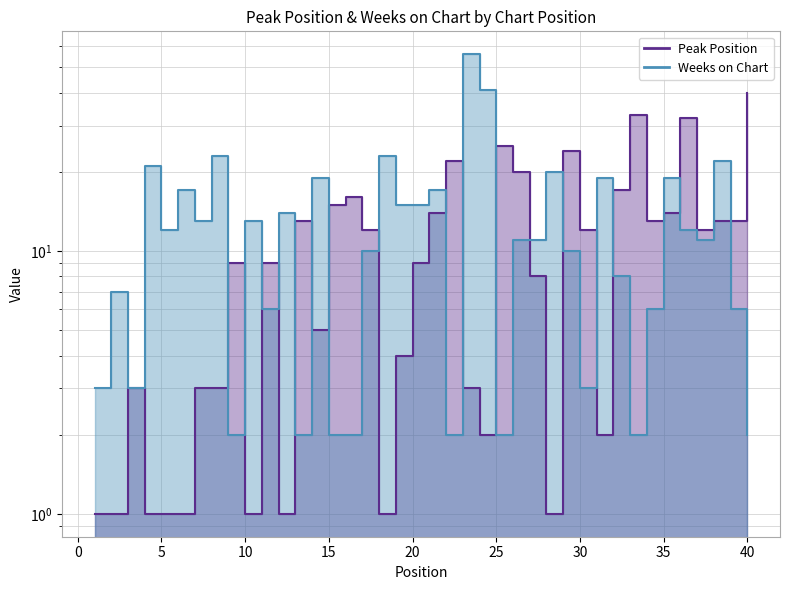

At which category does Weeks on Chart reach its first local valley?

3